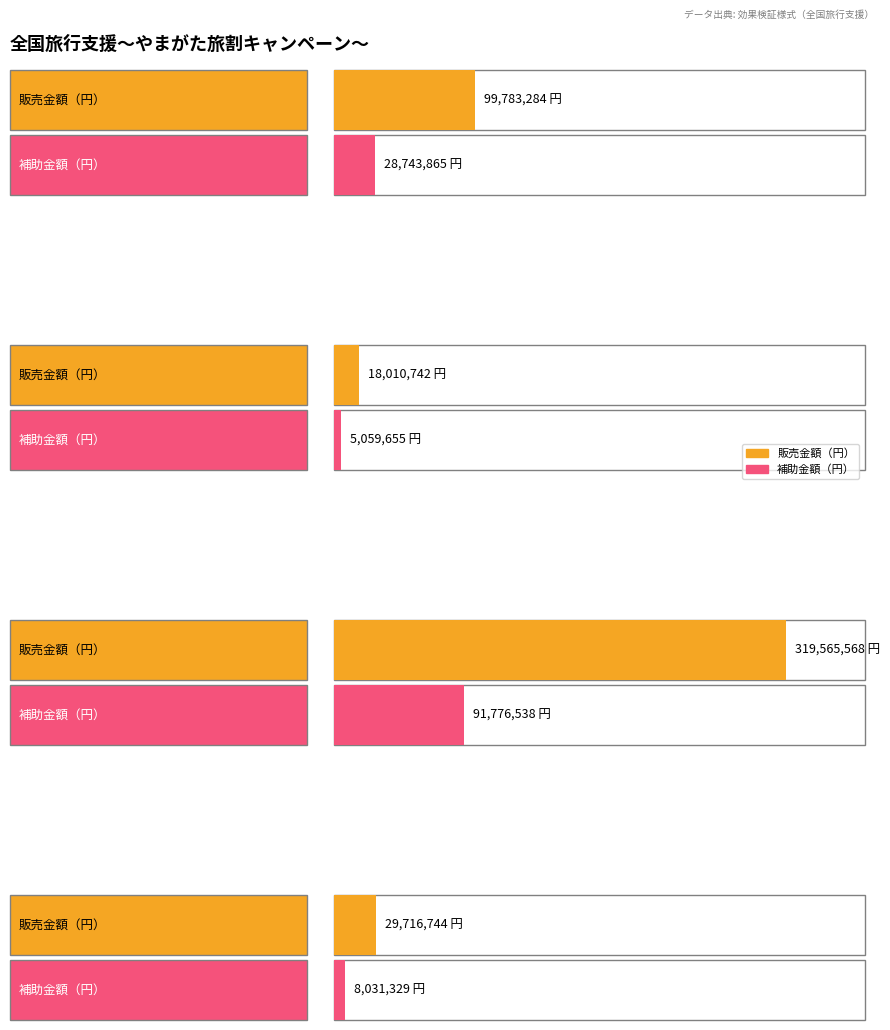

Reading left to right, transcribe all the data shown in this chart.

販売金額（円）: 99783284.0	18010741.9	319565568.5	29716743.8
補助金額（円）: 28743865.0	5059655.0	91776538.0	8031329.0